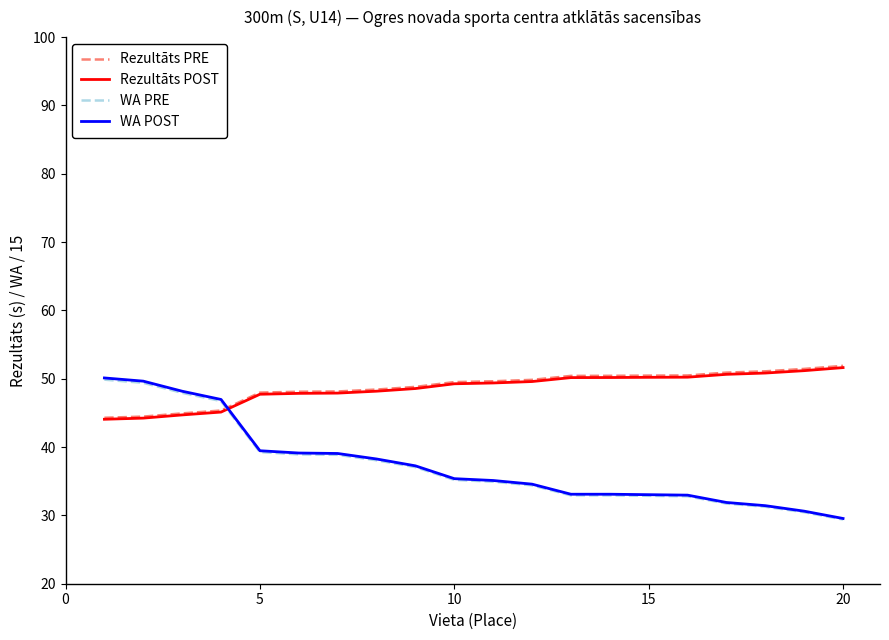

Does the chart display data point markers on the line(s)?

No